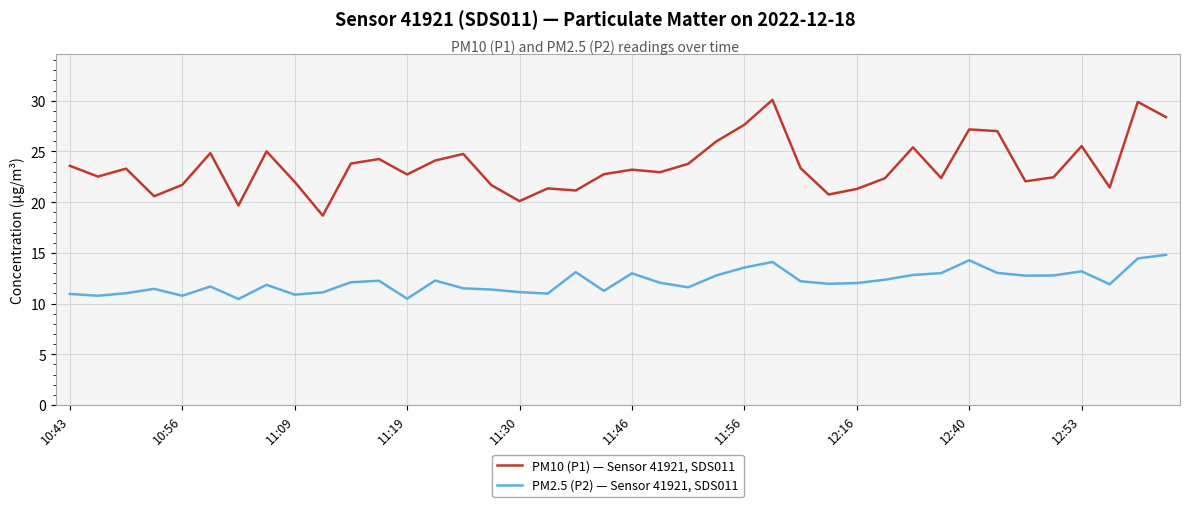

What are all the series names shown in the legend?

PM10 (P1) — Sensor 41921, SDS011, PM2.5 (P2) — Sensor 41921, SDS011